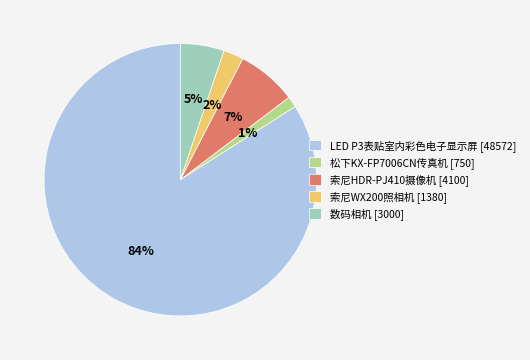

How many segments does this pie chart have?

5